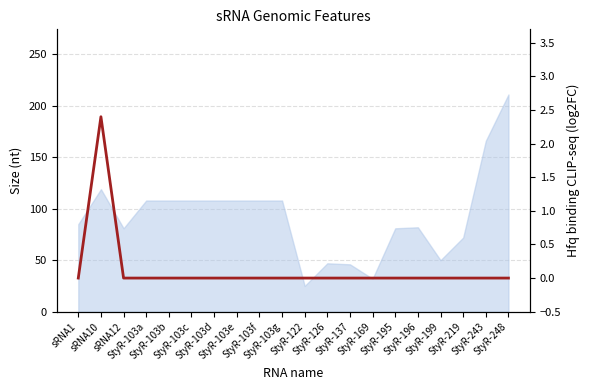

How many categories are shown in the chart?

20